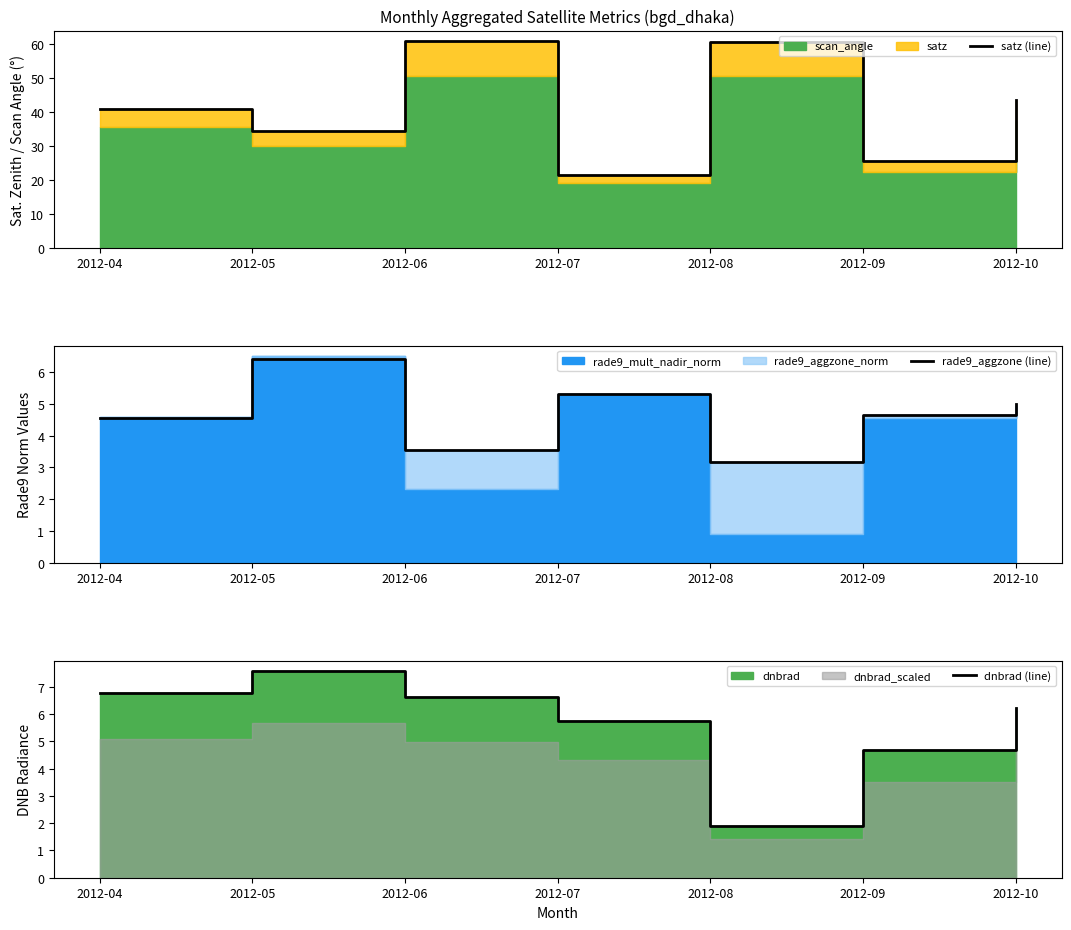

True or false: rade9_aggzone (line) and dnbrad (line) cross at least once.

True